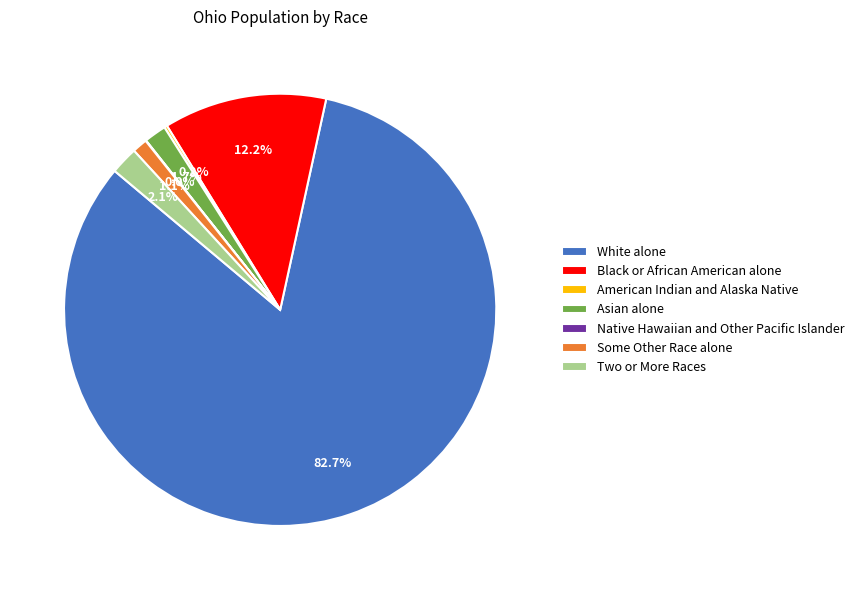

Which has a higher value, Some Other Race alone or Asian alone?

Asian alone